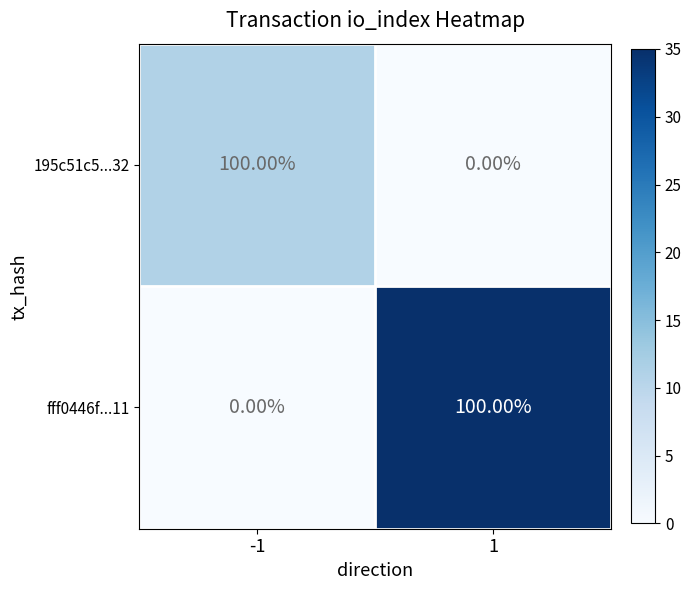

What is the total value across all series at 1?

100